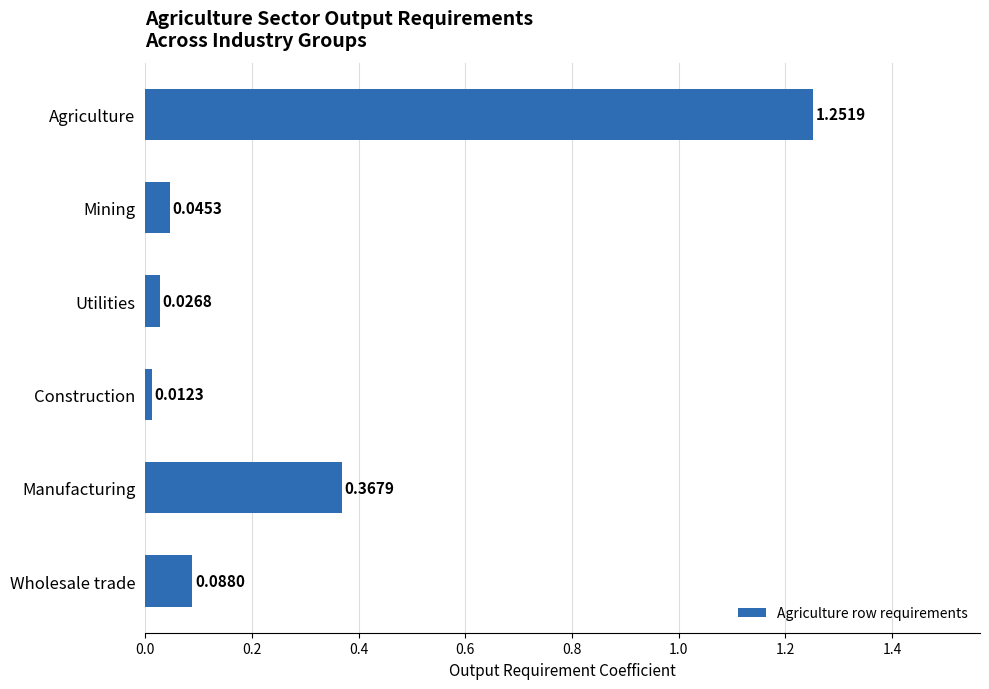

List the labels in order of value, largest first.

Agriculture, Manufacturing, Wholesale trade, Mining, Utilities, Construction